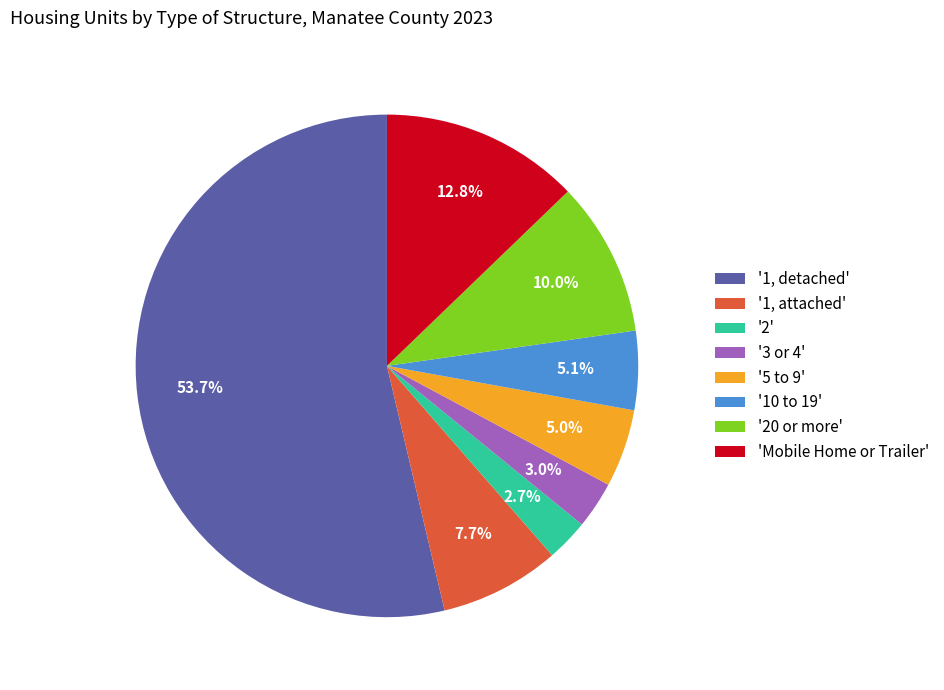

Rank the categories by value from lowest to highest.

'2', '3 or 4', '5 to 9', '10 to 19', '1, attached', '20 or more', 'Mobile Home or Trailer', '1, detached'